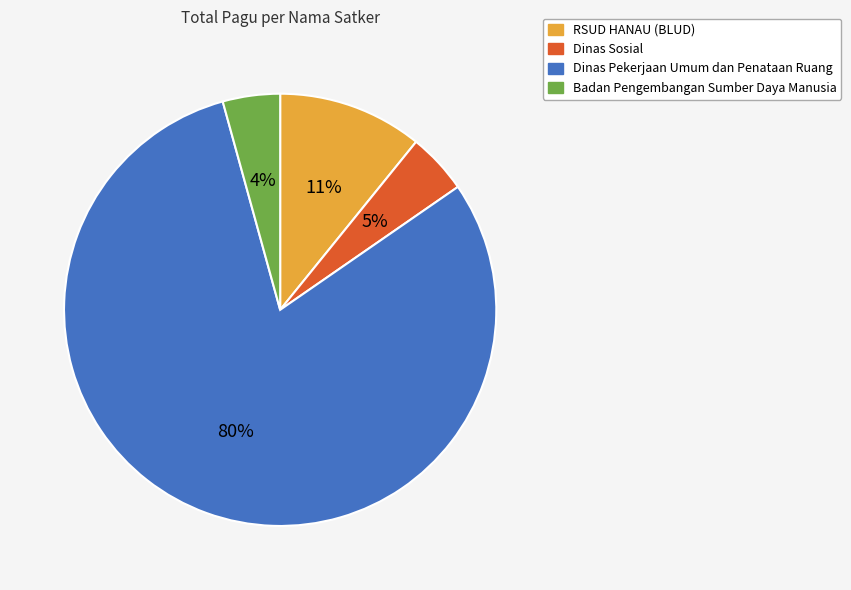

To the nearest percent, what portion does Badan Pengembangan Sumber Daya Manusia represent?

4%